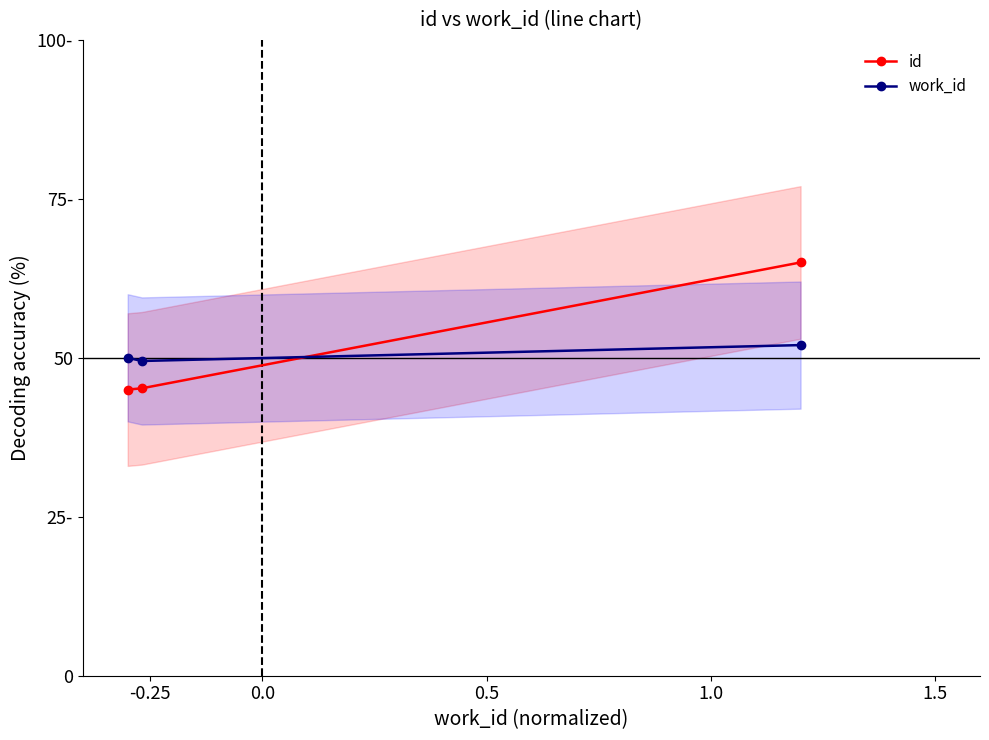

What is the total value across all series at -0.25?

95.0